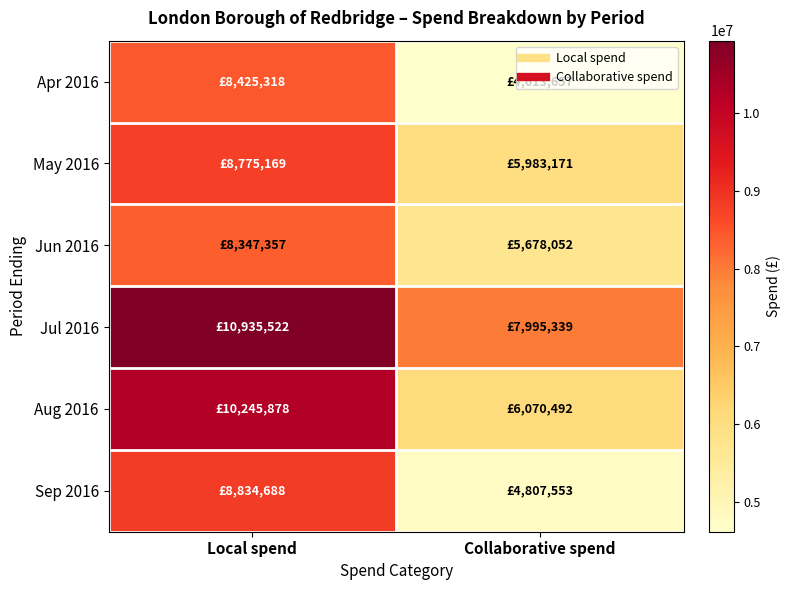

At Local spend, list the series in order from largest to smallest.

Jul 2016, Aug 2016, Sep 2016, May 2016, Apr 2016, Jun 2016